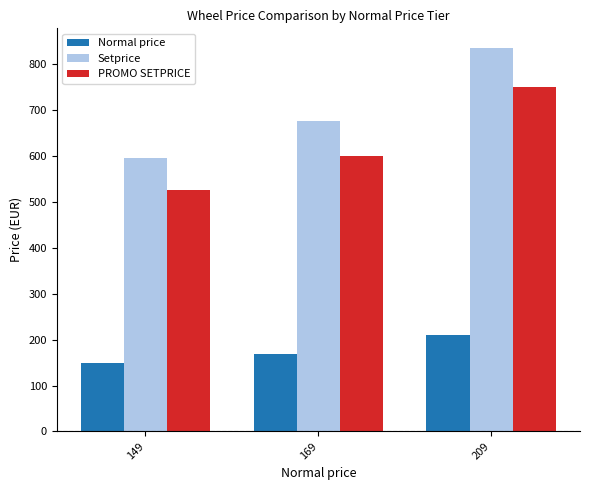

Where is Normal price nearest to the value 179?

169